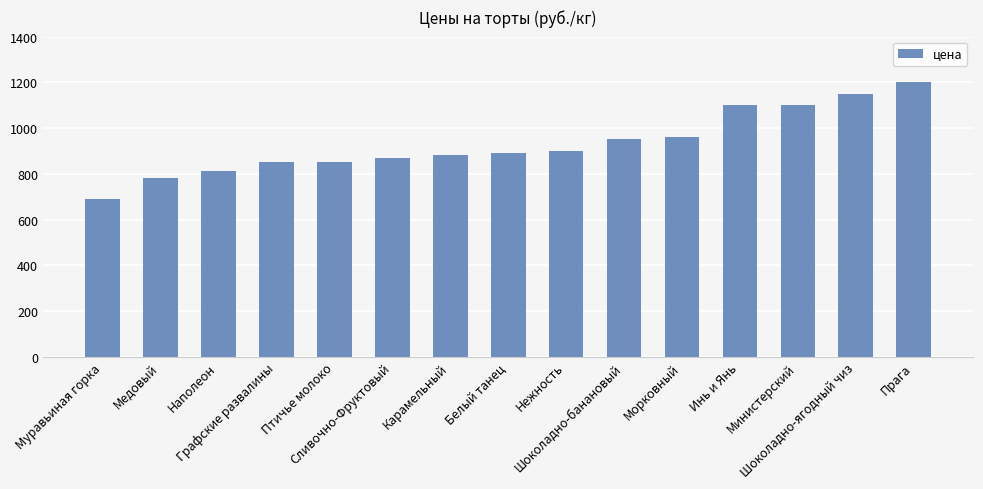

What is the average value?

932